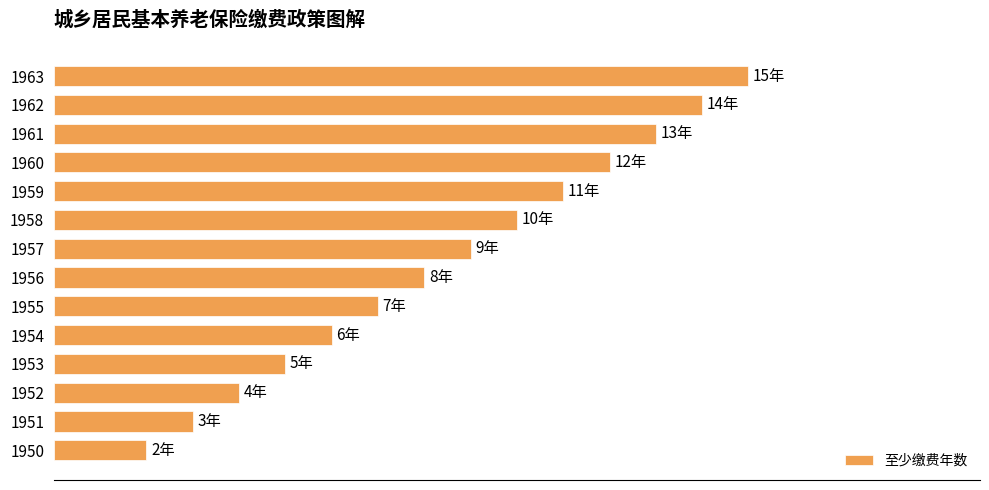

Are the bars horizontal?

Yes